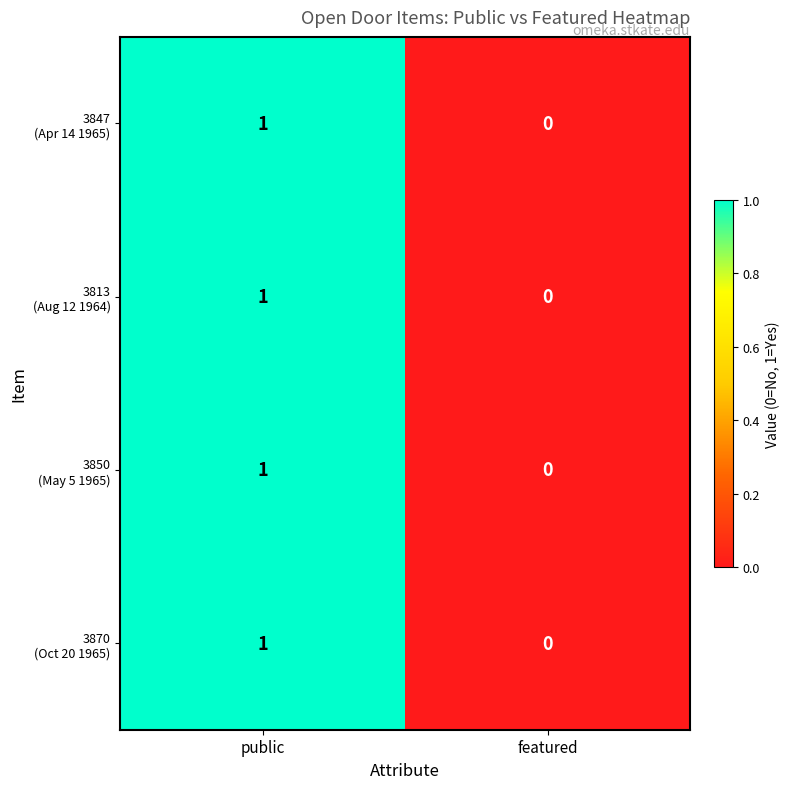

Which category has the highest value across all series?

public